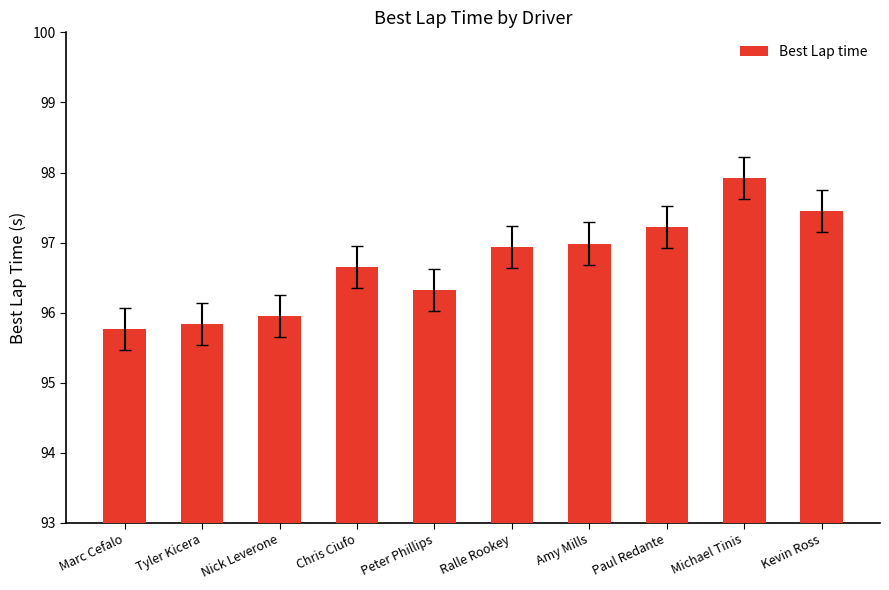

What is the maximum value shown in the chart?

97.9